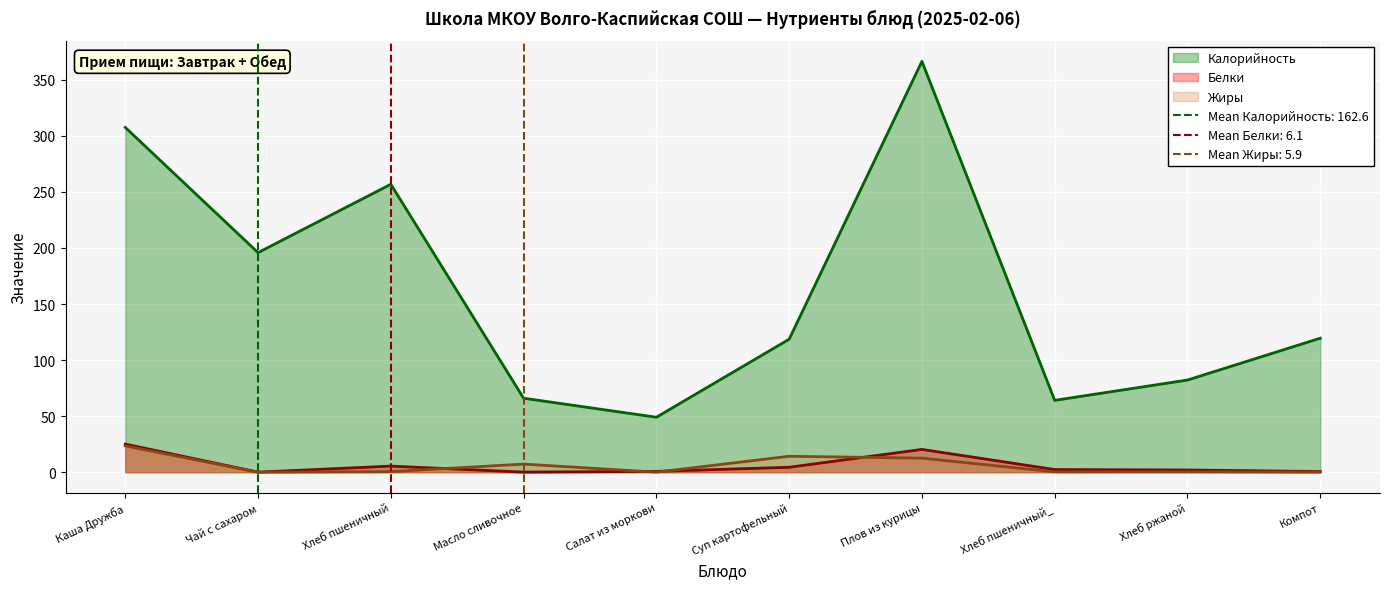

At which category does Белки reach its first local valley?

Чай с сахаром